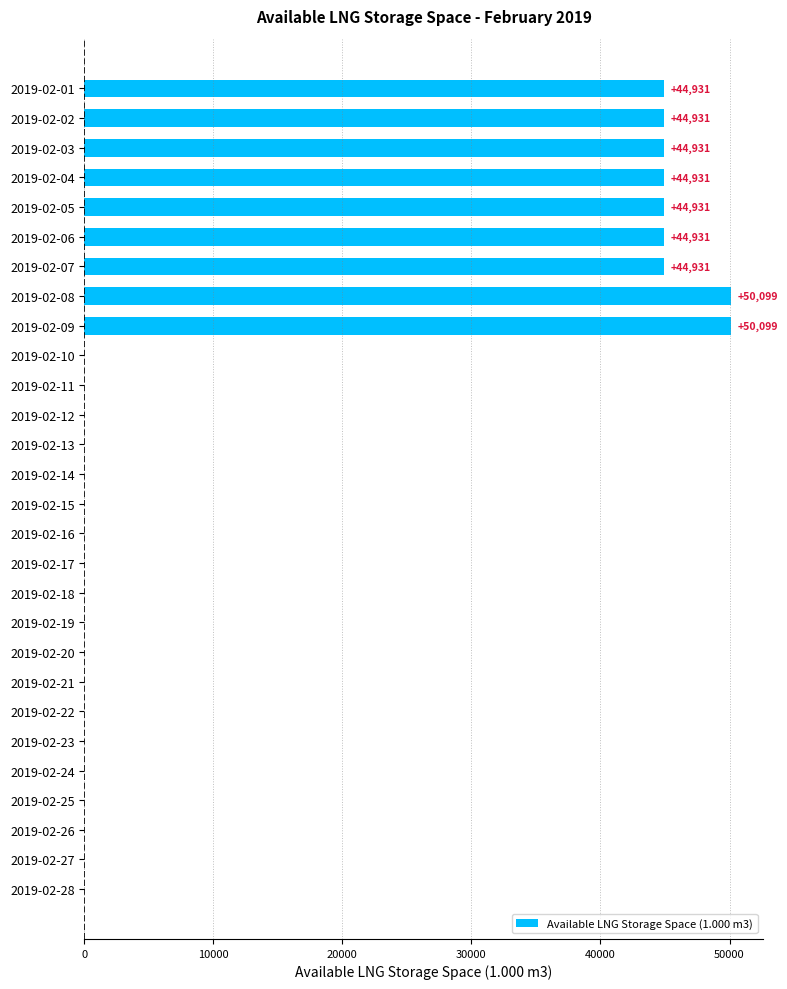

Between 2019-02-01 and 2019-02-27, which is larger?

2019-02-01